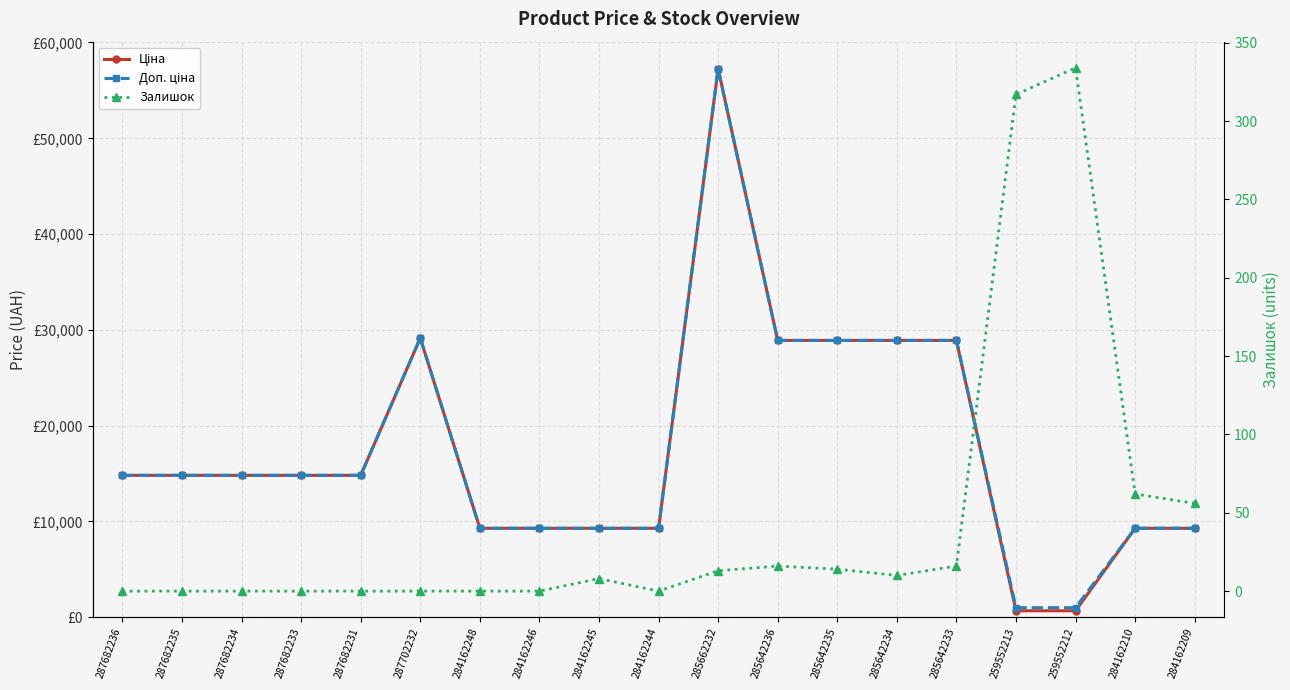

True or false: Залишок and Доп. ціна intersect in this chart.

False